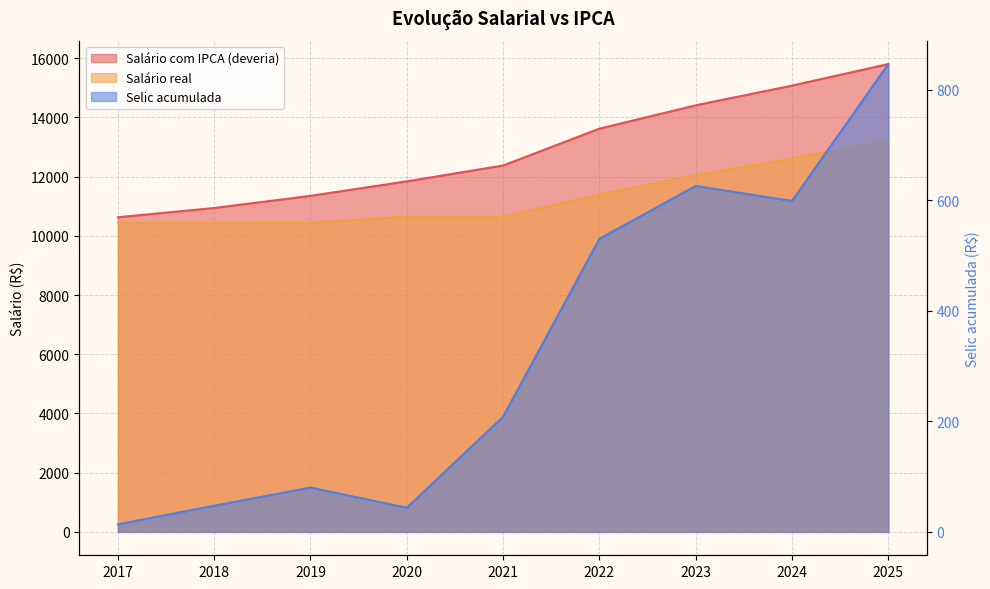

Is the value of Salário com IPCA (deveria) at 2019 greater than the value of Salário real at 2022?

No